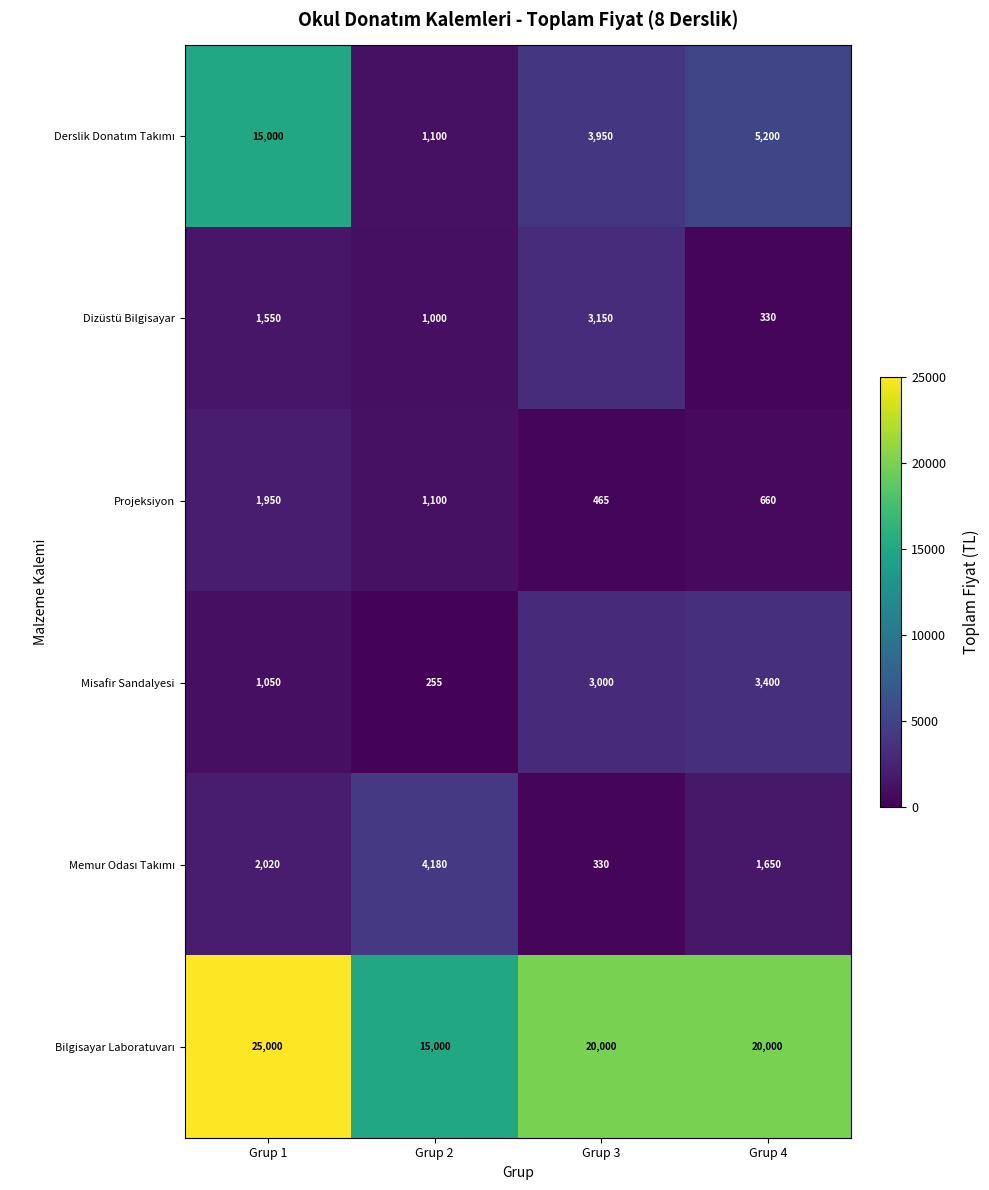

What is the highest value of the Dizüstü Bilgisayar series?

3150